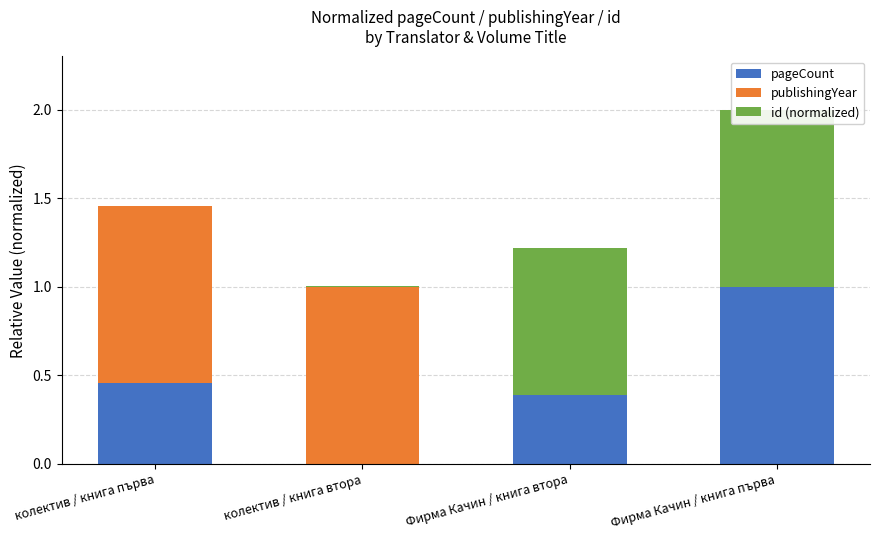

How many groups of bars are there?

4